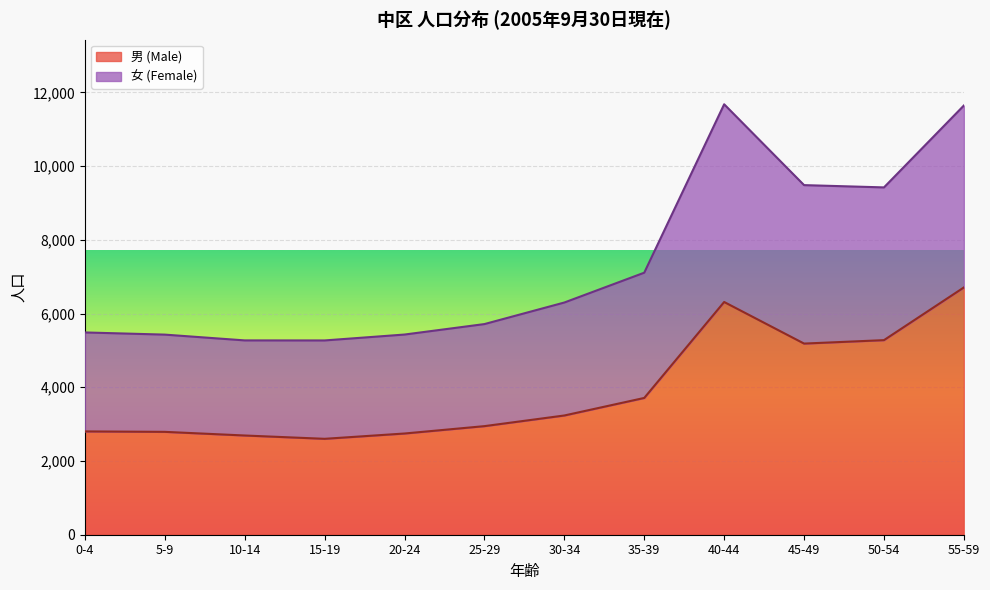

True or false: 男 (Male) and 女 (Female) cross at least once.

False